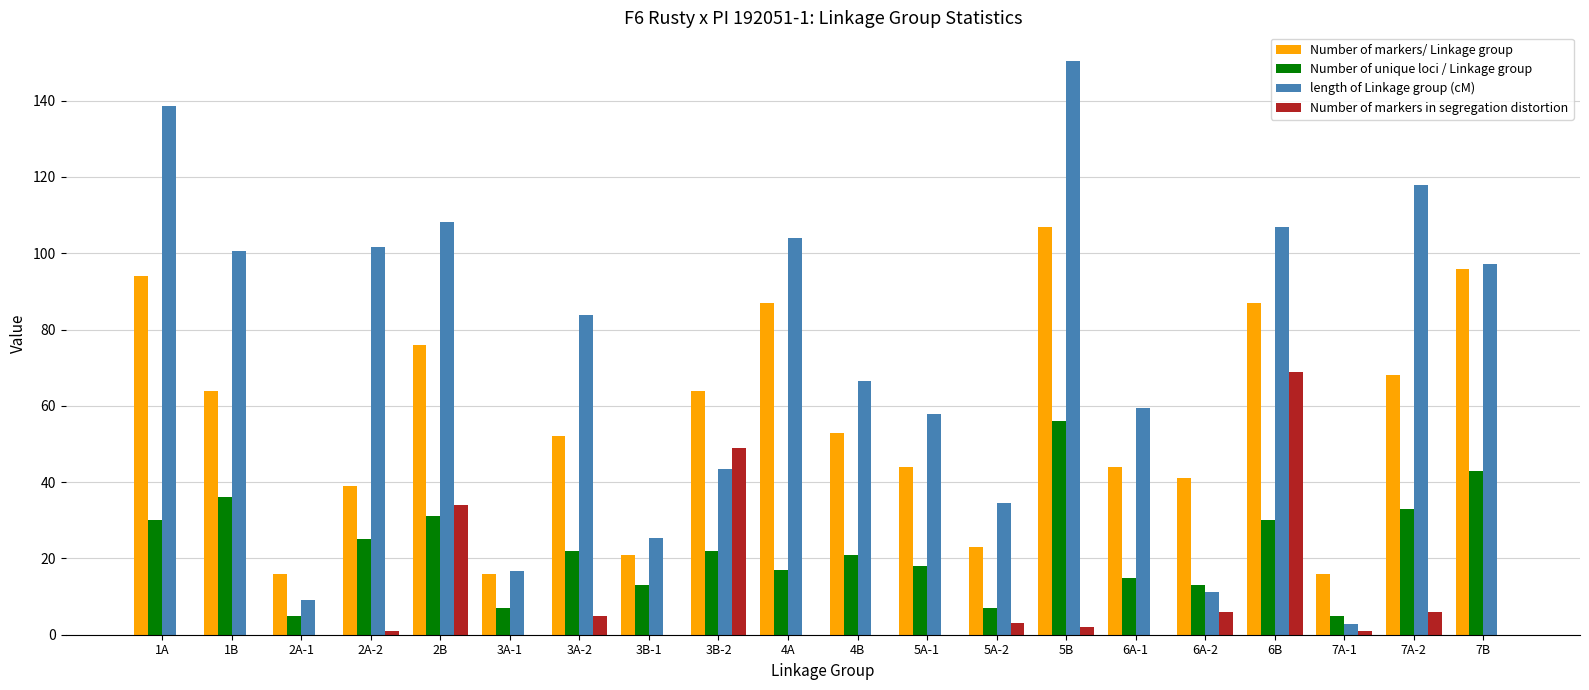

Are the bars horizontal?

No